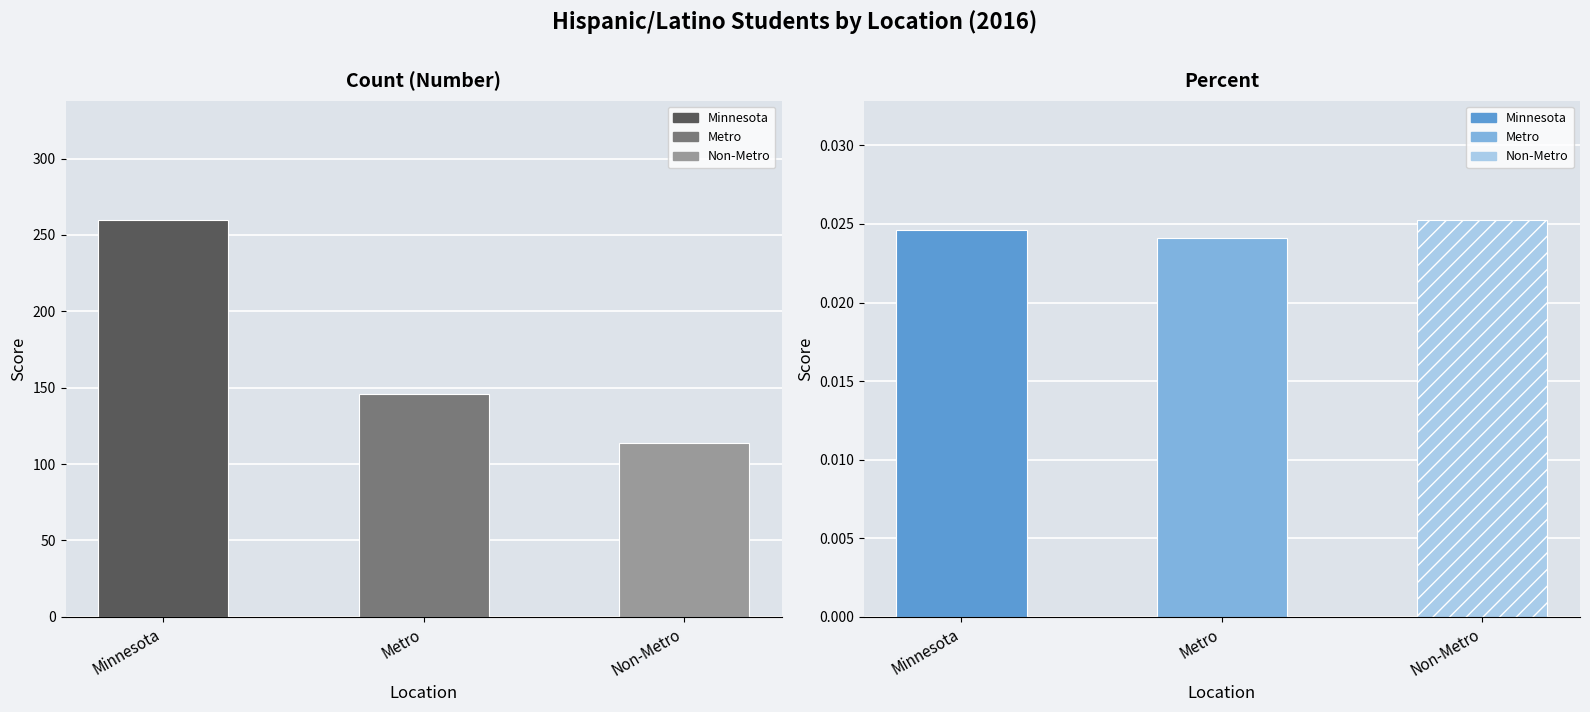

What position from the left is Non-Metro?

3